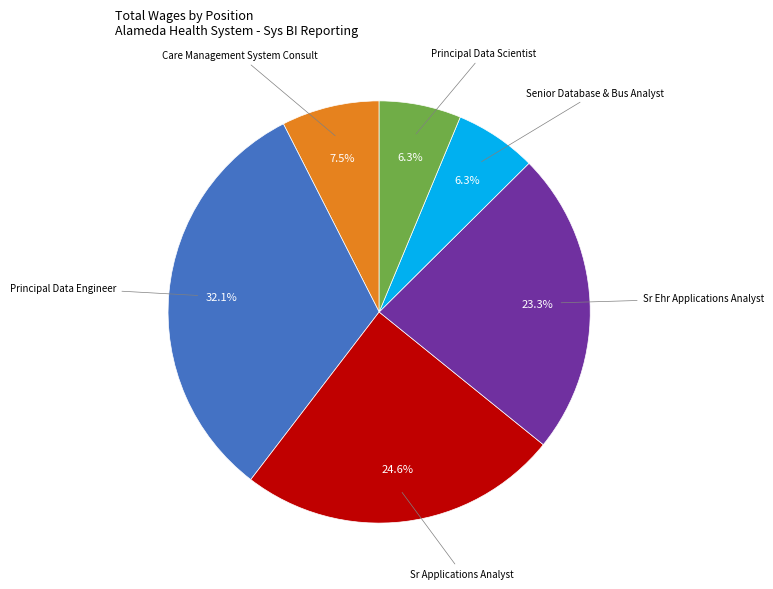

What is the ratio of the value at Sr Applications Analyst to the value at Principal Data Scientist?

3.9